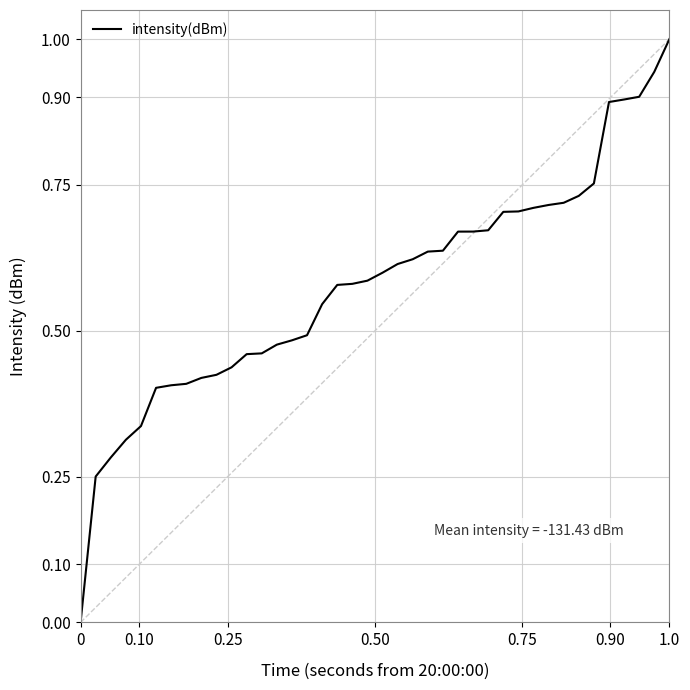

What is the greatest value displayed?

1.0